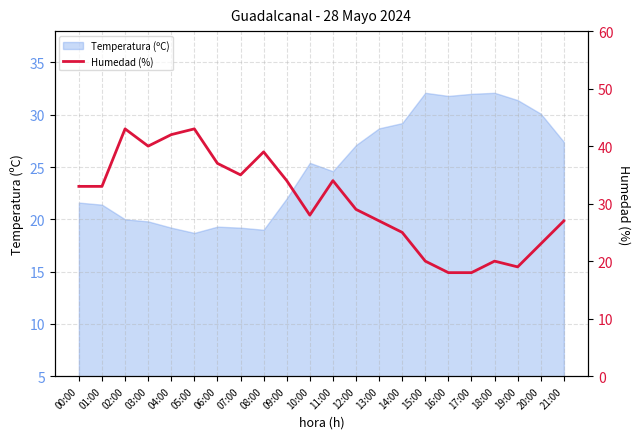

Reading left to right, list all the values displayed in this chart.

00:00=33	01:00=33	02:00=43	03:00=40	04:00=42	05:00=43	06:00=37	07:00=35	08:00=39	09:00=34	10:00=28	11:00=34	12:00=29	13:00=27	14:00=25	15:00=20	16:00=18	17:00=18	18:00=20	19:00=19	20:00=23	21:00=27